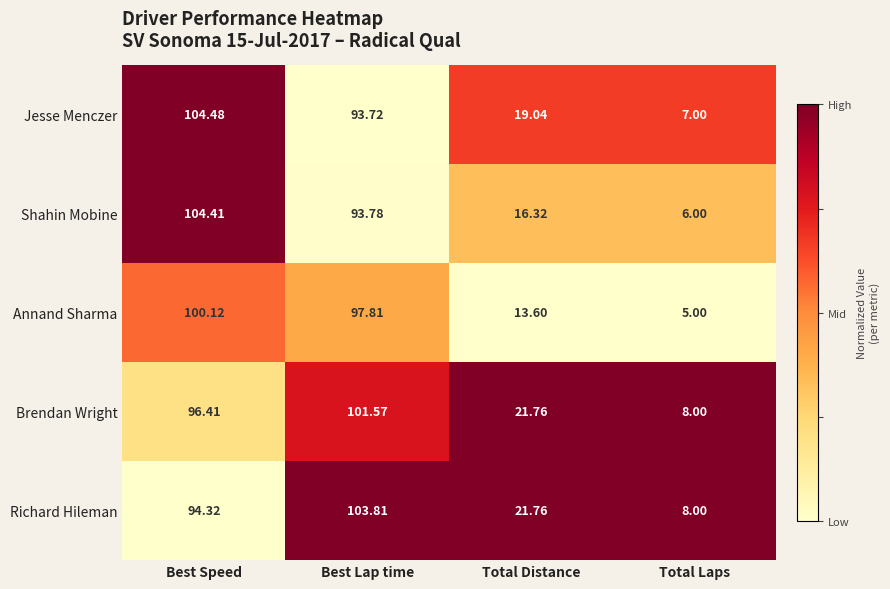

Where does the Brendan Wright series first go above 96?

Best Speed